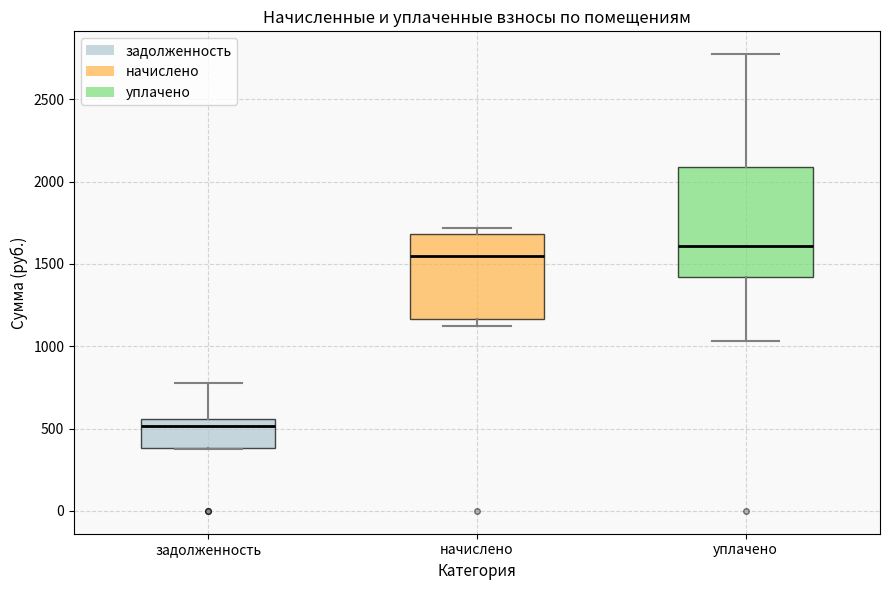

Where does the median line of the box for начислено sit on the y-axis? The values are not printed on the chart, so give them approximately, as read against the axis.

1550